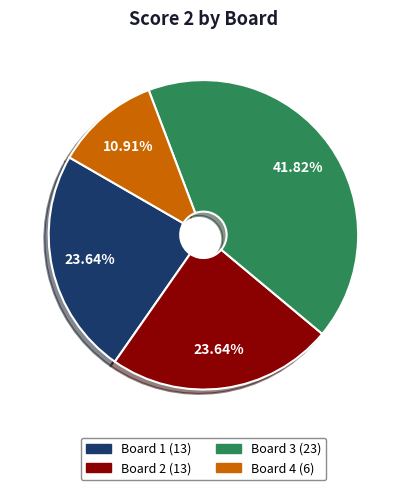

To the nearest percent, what is the combined percentage of Board 2 and Board 1?

47%